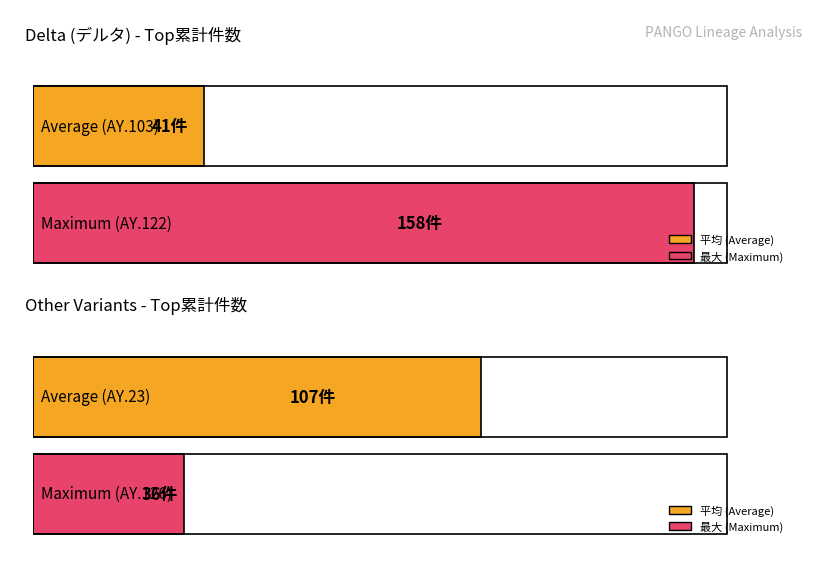

What is the spread (max minus min) of values at AY.103?

66